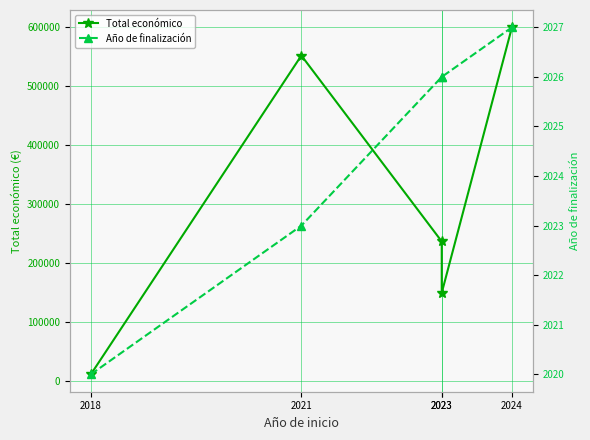

Reading right to left, what are all the values shown in this chart?

Total económico: 599927	150000	237042	552147	11809
Año de finalización: 2027	2026	2026	2023	2020